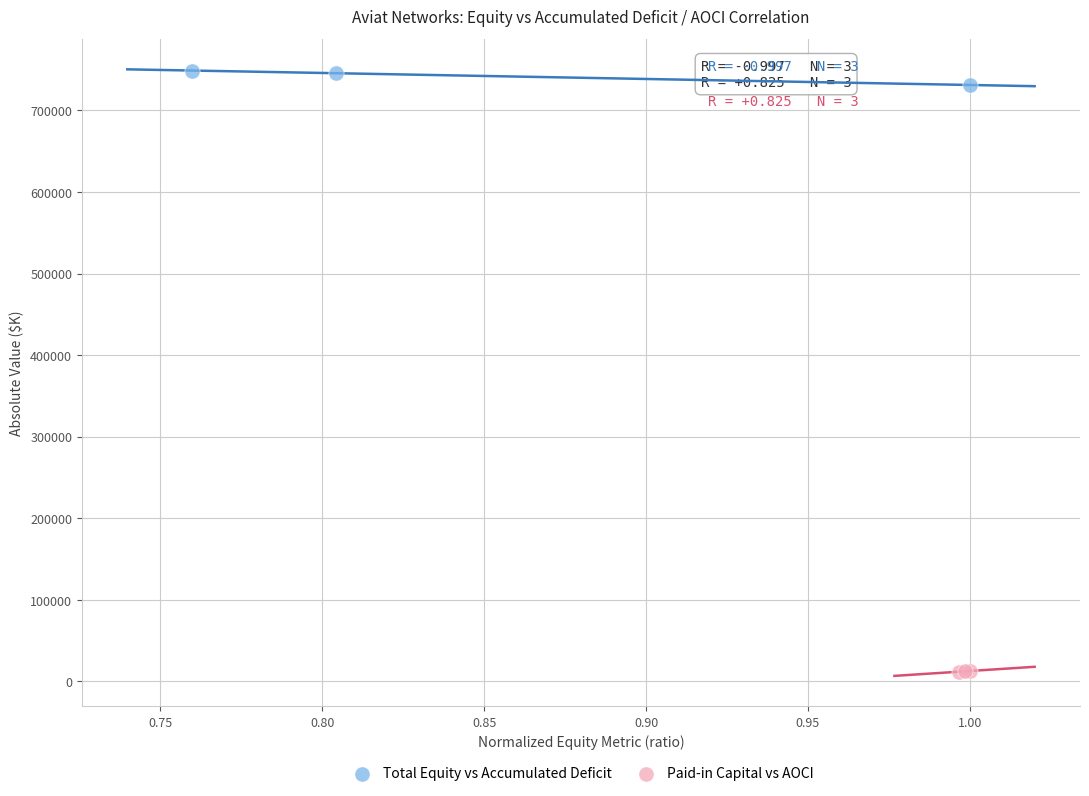

Which series has the largest Y range (max minus min)?

Total Equity vs Accumulated Deficit